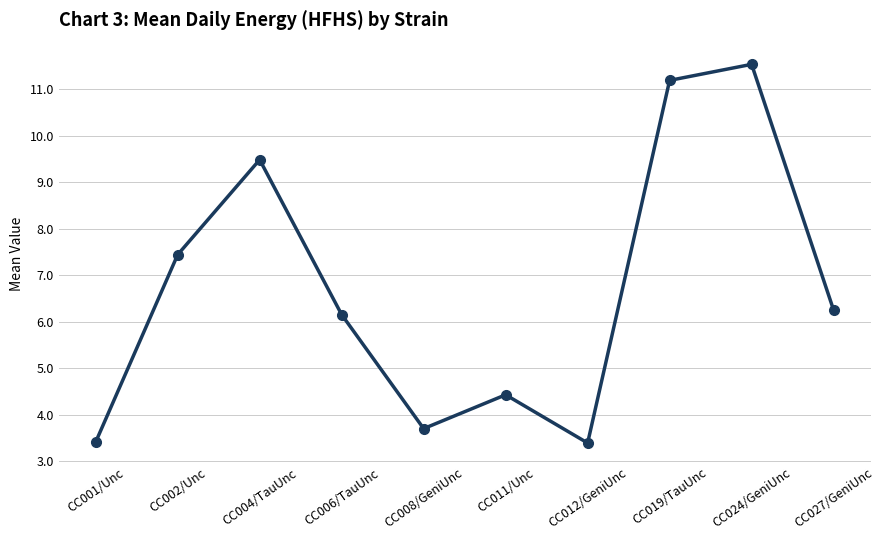

Where is the data nearest to the value 7?

CC002/Unc